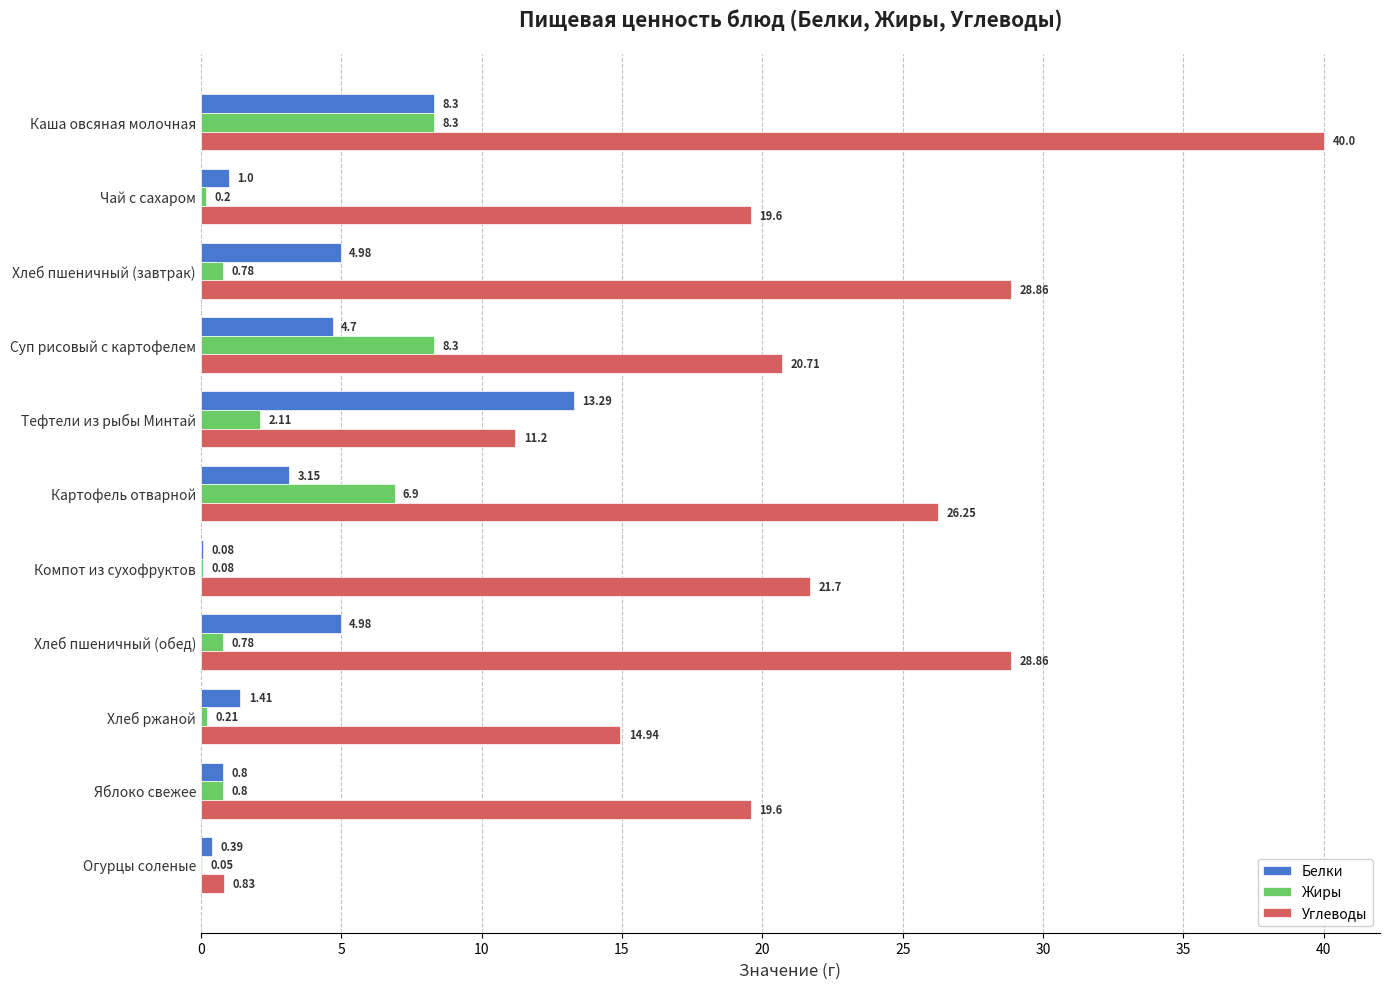

Which category has the highest value in the Белки series?

Тефтели из рыбы Минтай